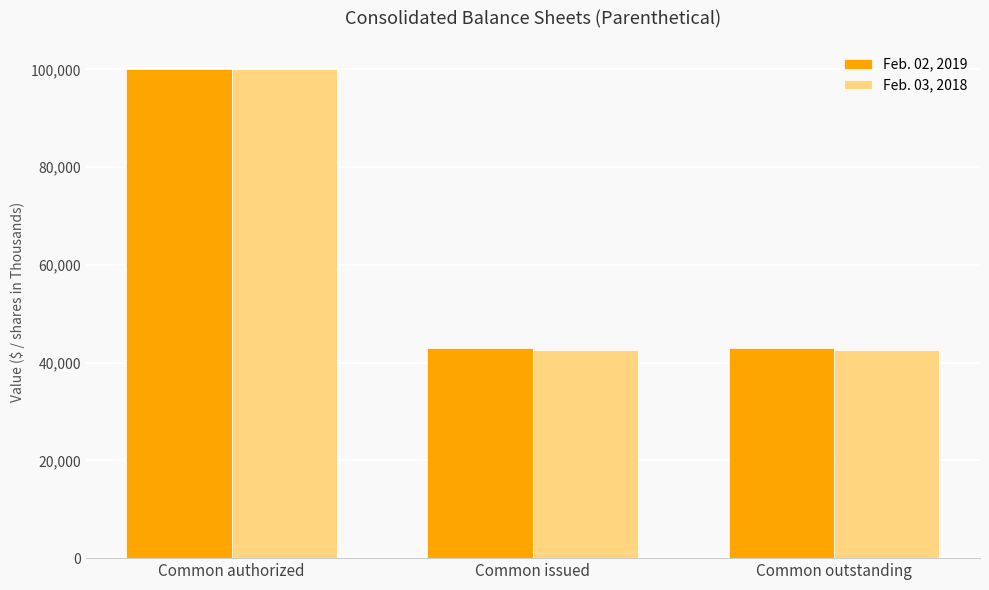

Between Common authorized and Common issued, which series saw the biggest shift?

Feb. 03, 2018